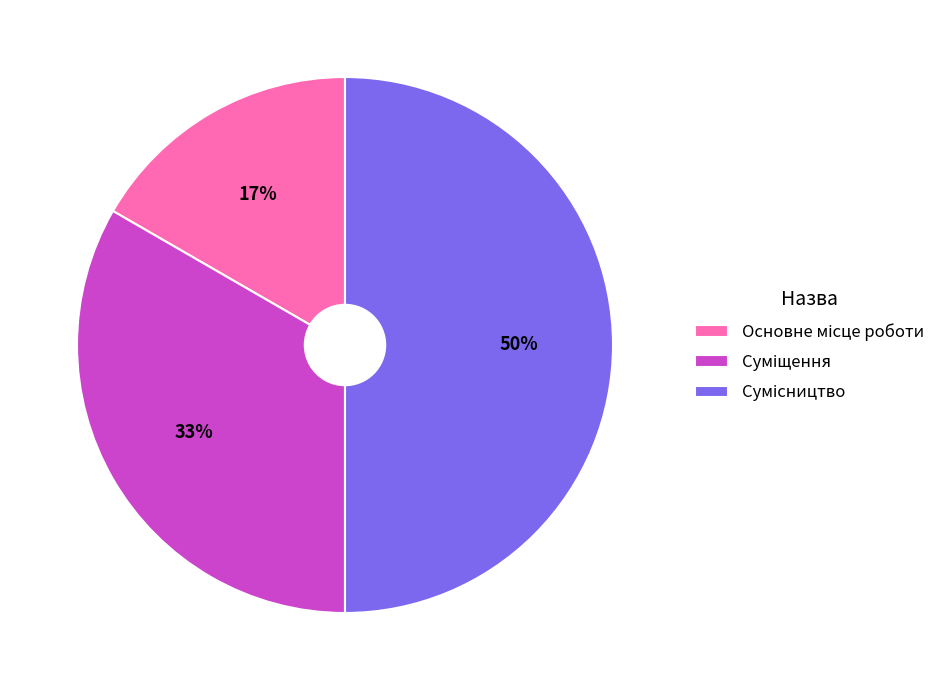

To the nearest percent, what is the average slice percentage?

33%